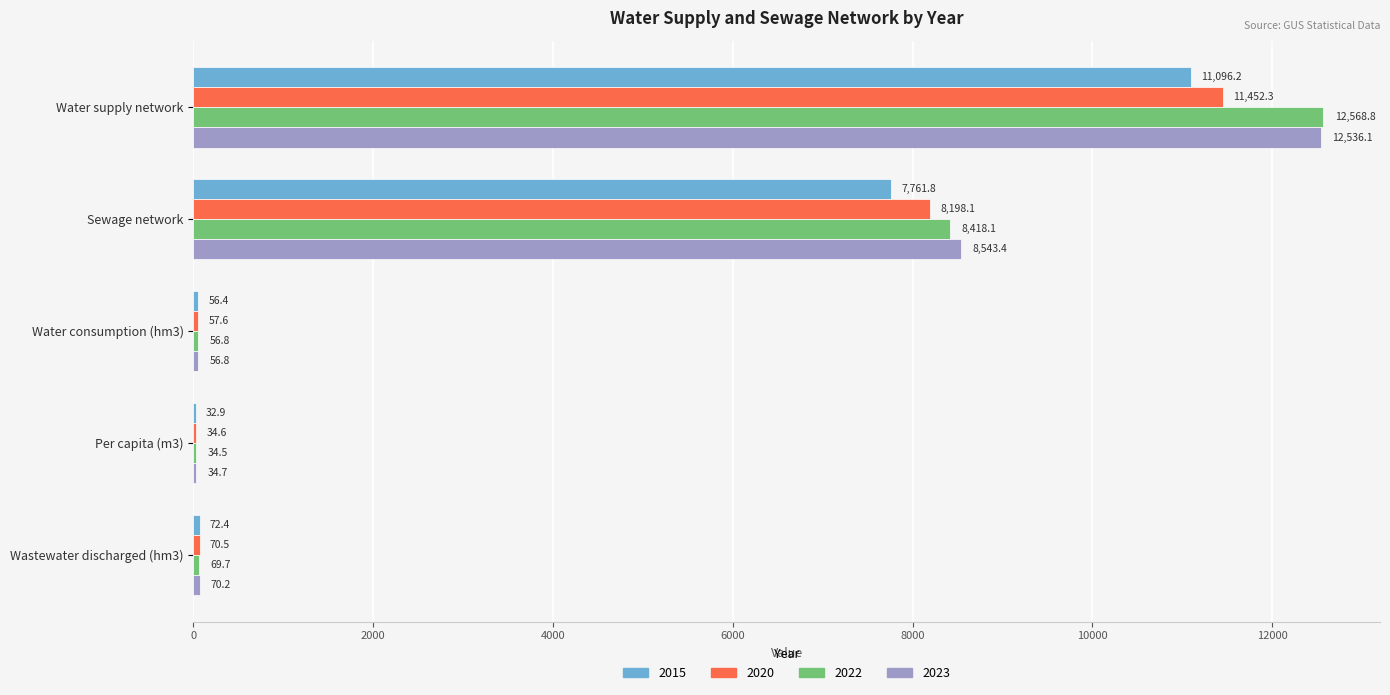

At which category is the sum across all series the highest?

Water supply network